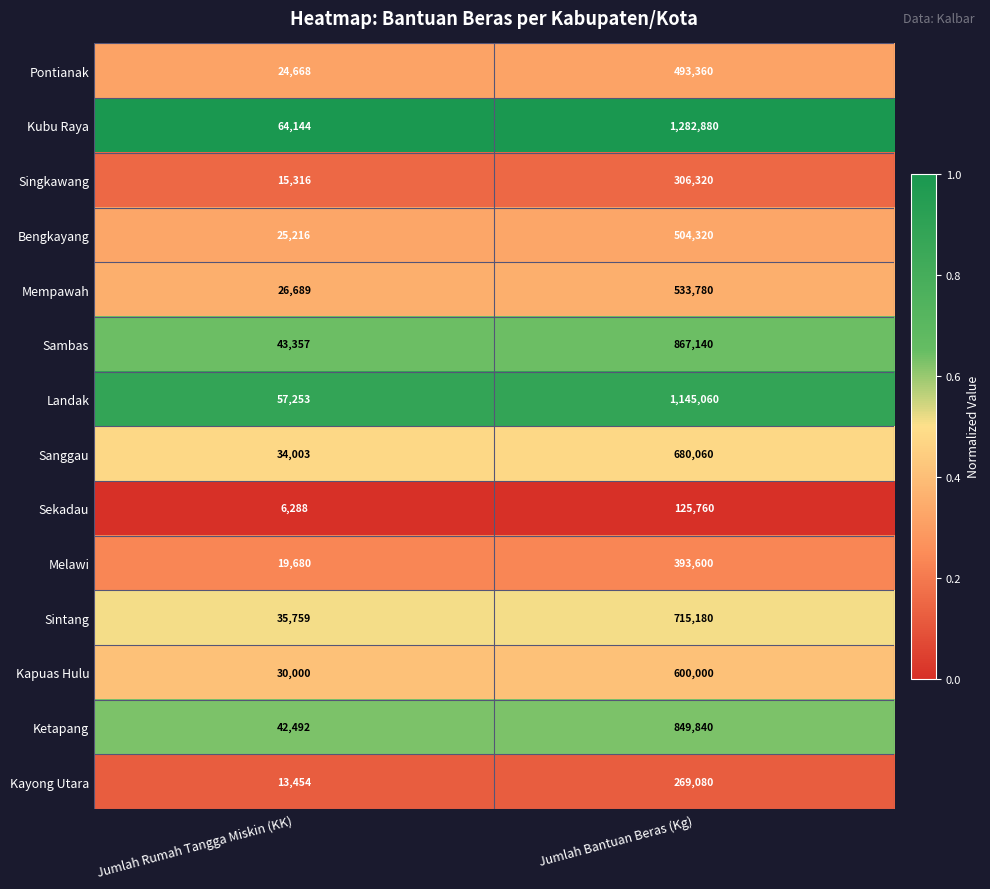

Reading right to left, what are all the values shown in this chart?

Pontianak: 493360	24668
Kubu Raya: 1282880	64144
Singkawang: 306320	15316
Bengkayang: 504320	25216
Mempawah: 533780	26689
Sambas: 867140	43357
Landak: 1145060	57253
Sanggau: 680060	34003
Sekadau: 125760	6288
Melawi: 393600	19680
Sintang: 715180	35759
Kapuas Hulu: 600000	30000
Ketapang: 849840	42492
Kayong Utara: 269080	13454